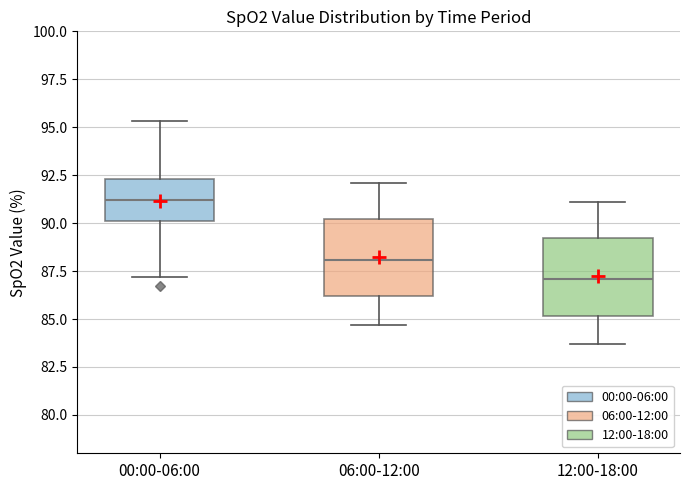

Reading left to right, transcribe this box plot: for each box, give where its median line is, the range the box spans, and where its two whiskers end, as read against the y-axis. The values are not printed on the chart, so give them approximately, as read against the axis.

00:00-06:00: median 91.0, box 90.0 to 92.5, whiskers 87.0 to 95.5
06:00-12:00: median 88.0, box 86.0 to 90.0, whiskers 84.5 to 92.0
12:00-18:00: median 87.0, box 85.0 to 89.0, whiskers 83.5 to 91.0